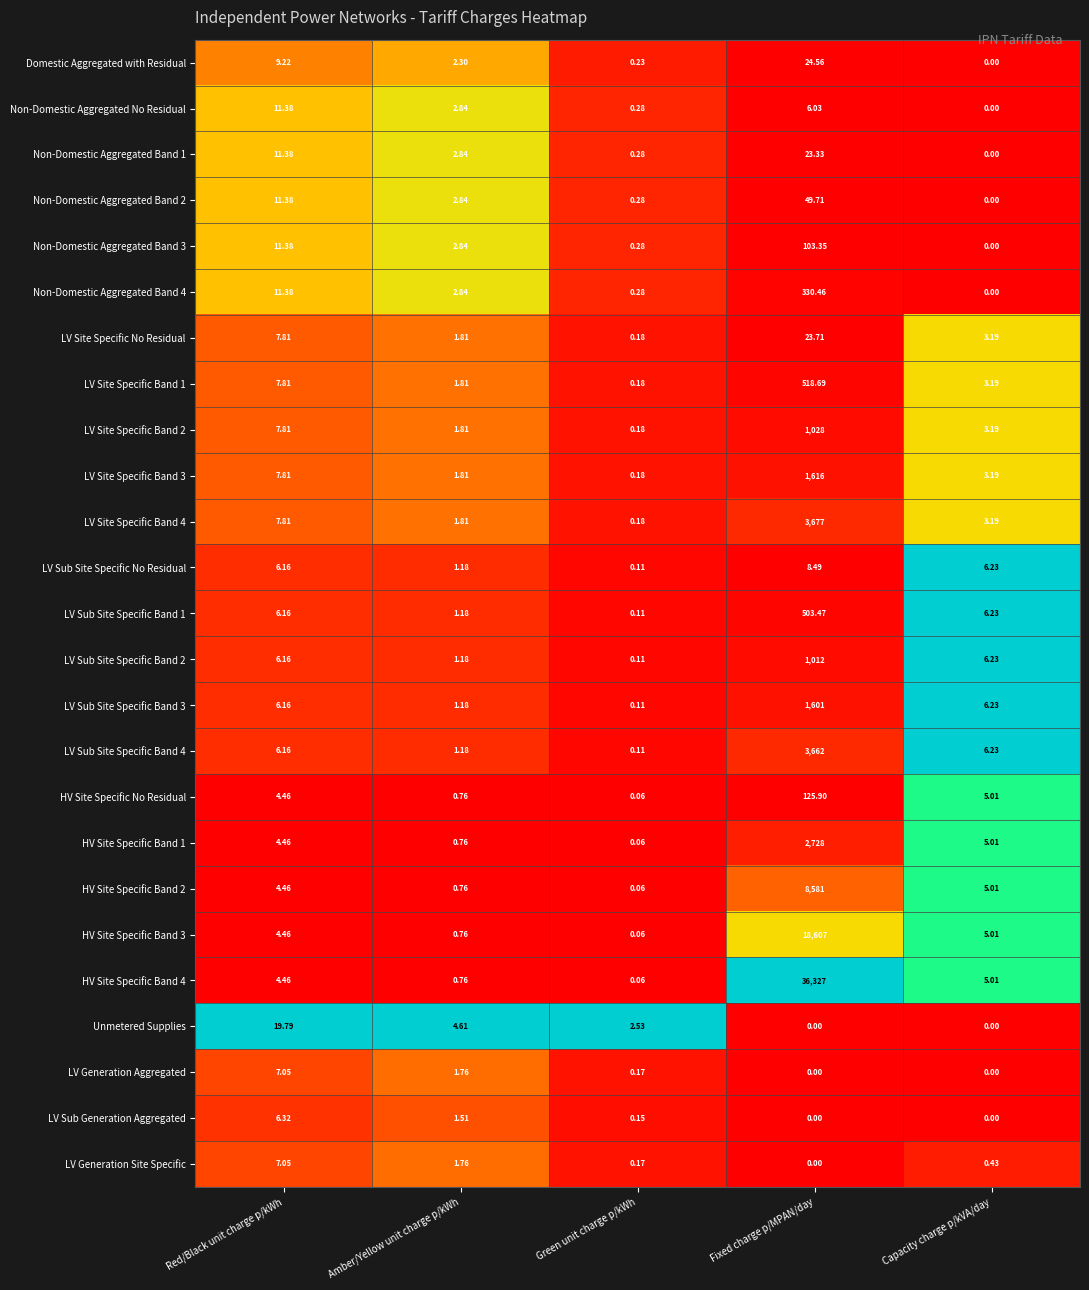

At which label does Non-Domestic Aggregated Band 4 reach its peak?

Fixed charge p/MPAN/day